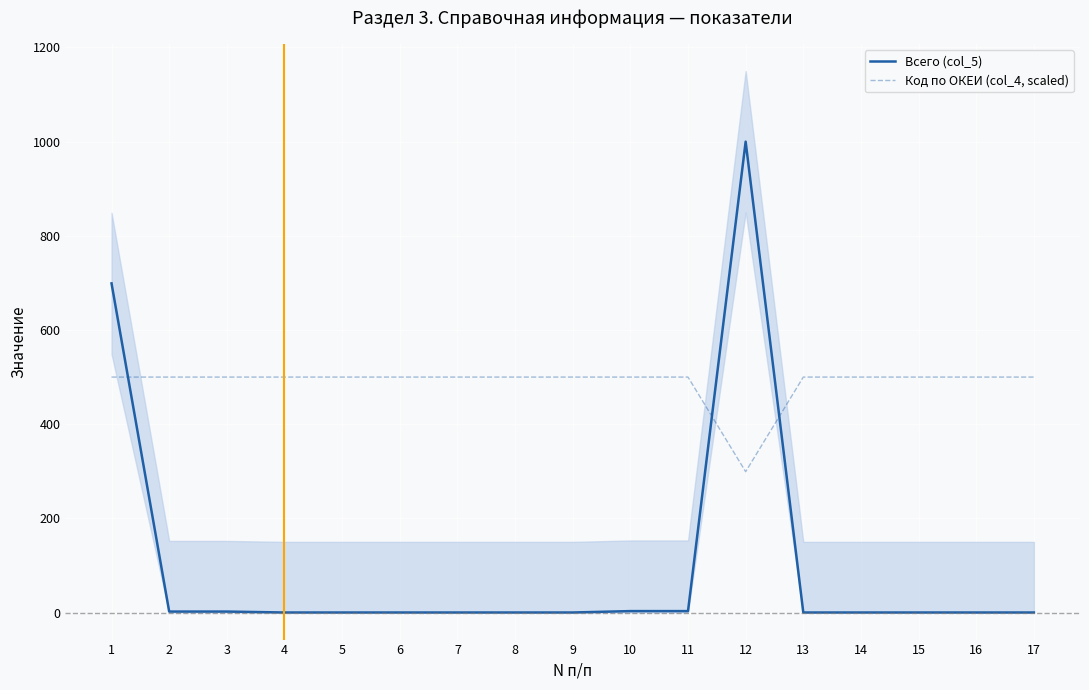

Is it true that Код по ОКЕИ (col_4, scaled) equals 500.0 at 14?

True